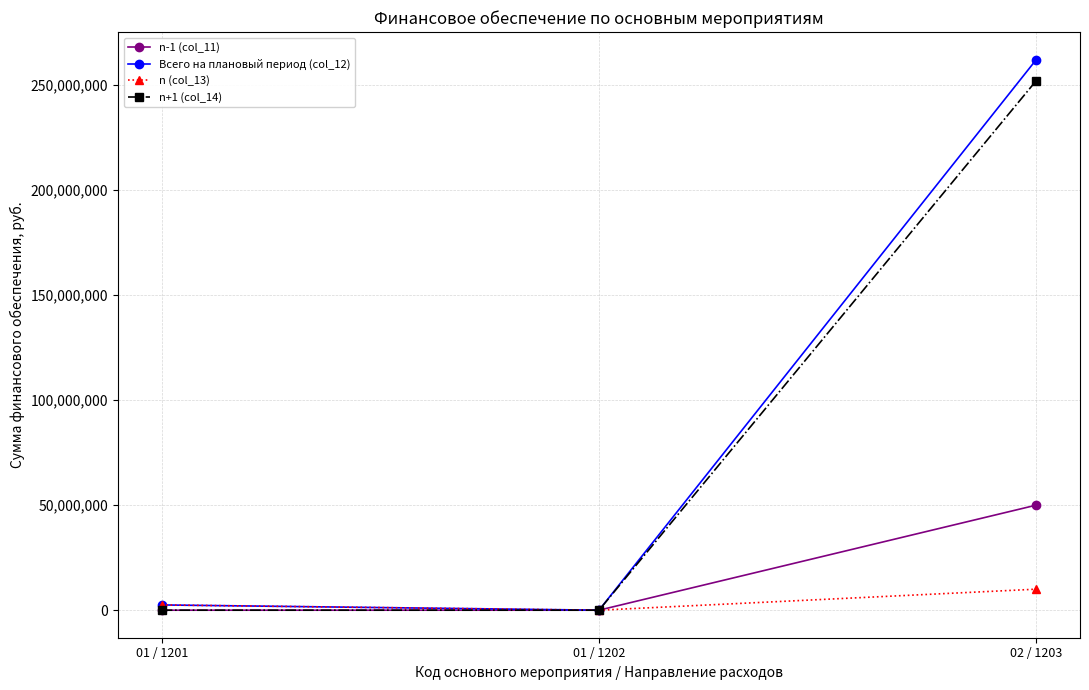

What is the difference between the maximum and minimum values in the n (col_13) series?

9999500